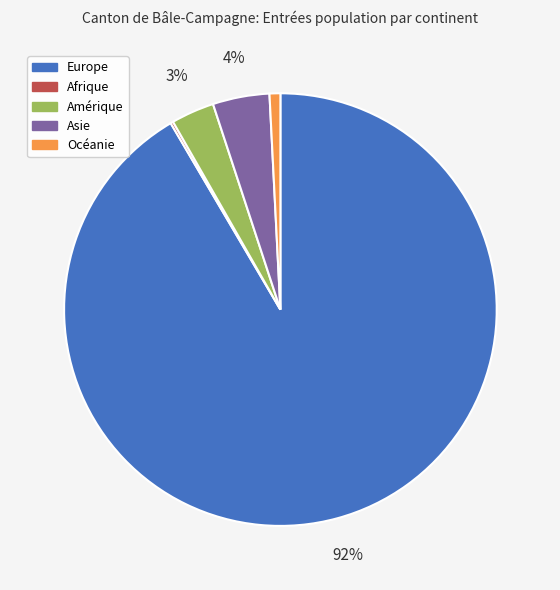

Is there a majority slice in this chart?

Yes